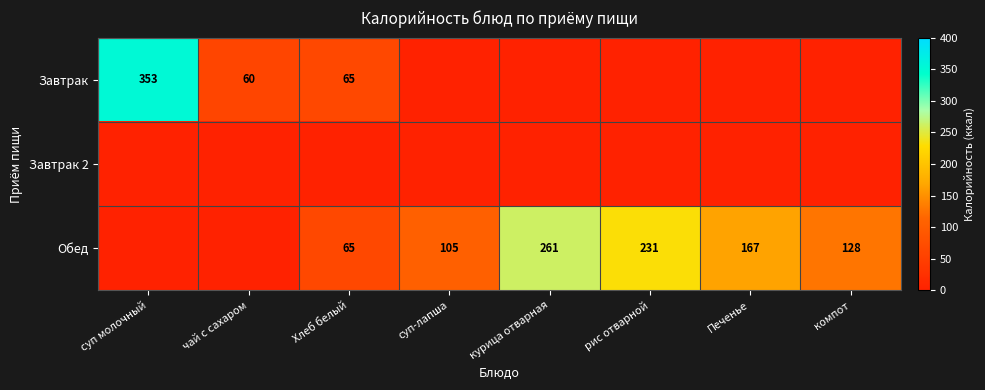

The Обед series shows 89 at компот. True or false?

False